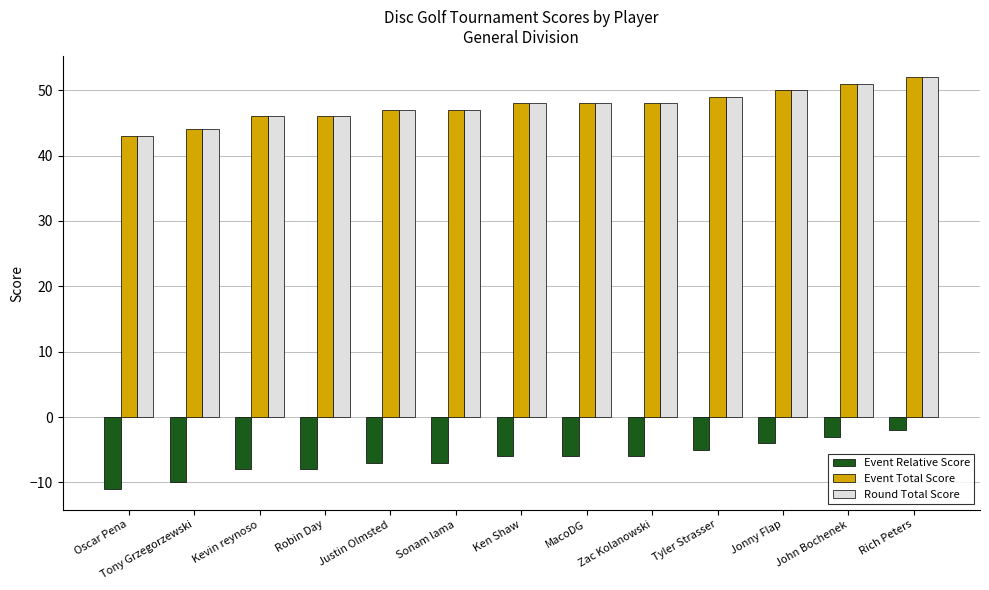

What is the difference between the highest and lowest values at Zac Kolanowski?

54